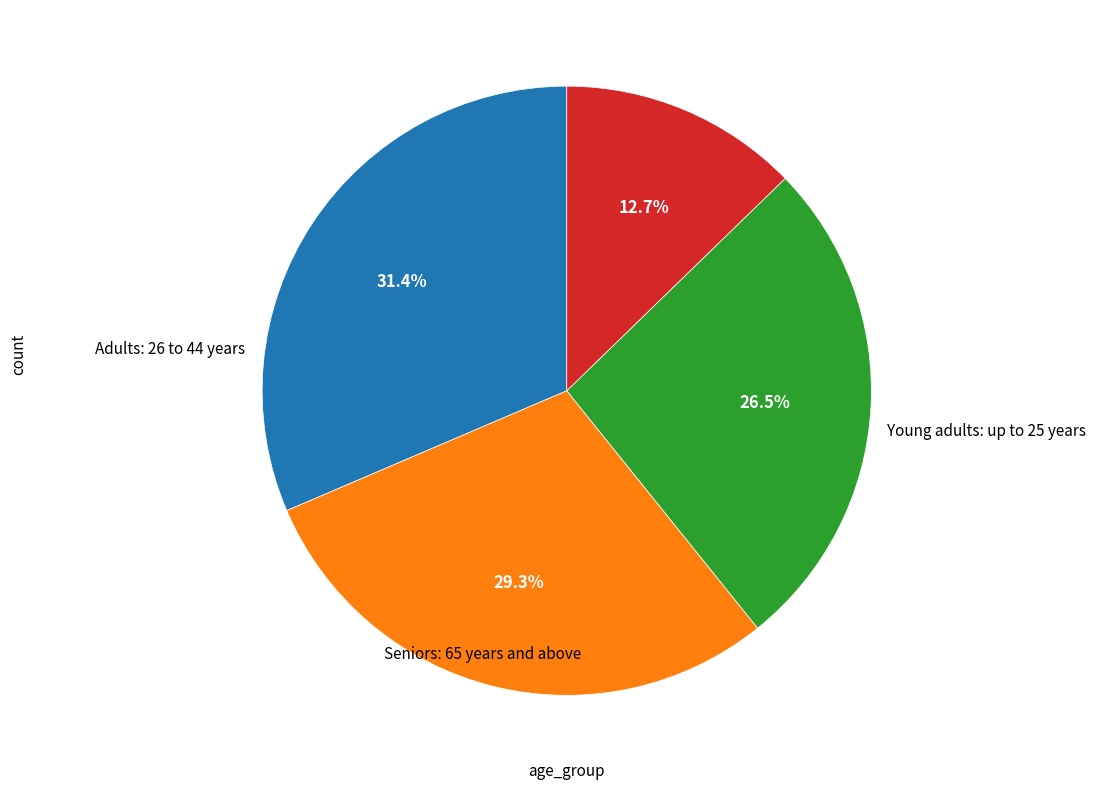

How many slices are in this pie chart?

4